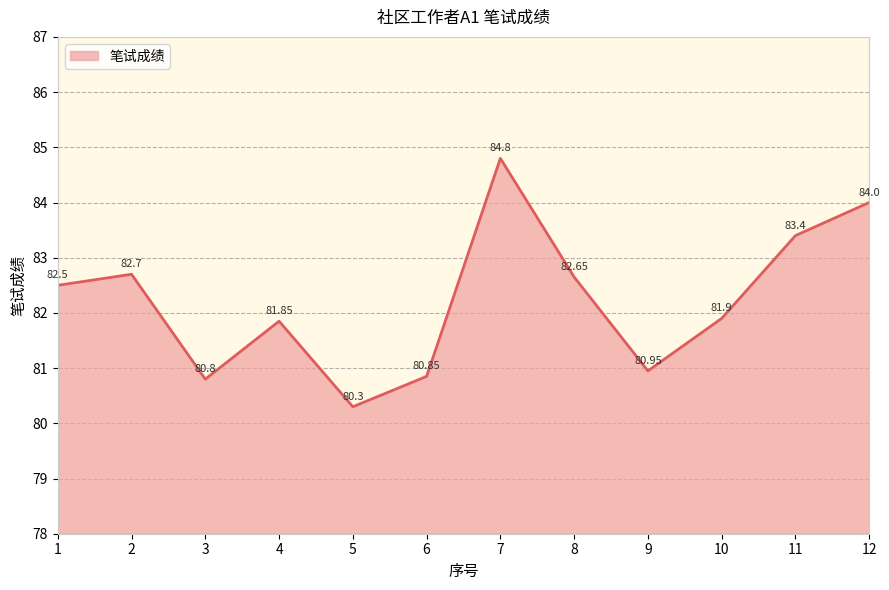

Rank the categories by value from highest to lowest.

7, 12, 11, 2, 8, 1, 10, 4, 9, 6, 3, 5